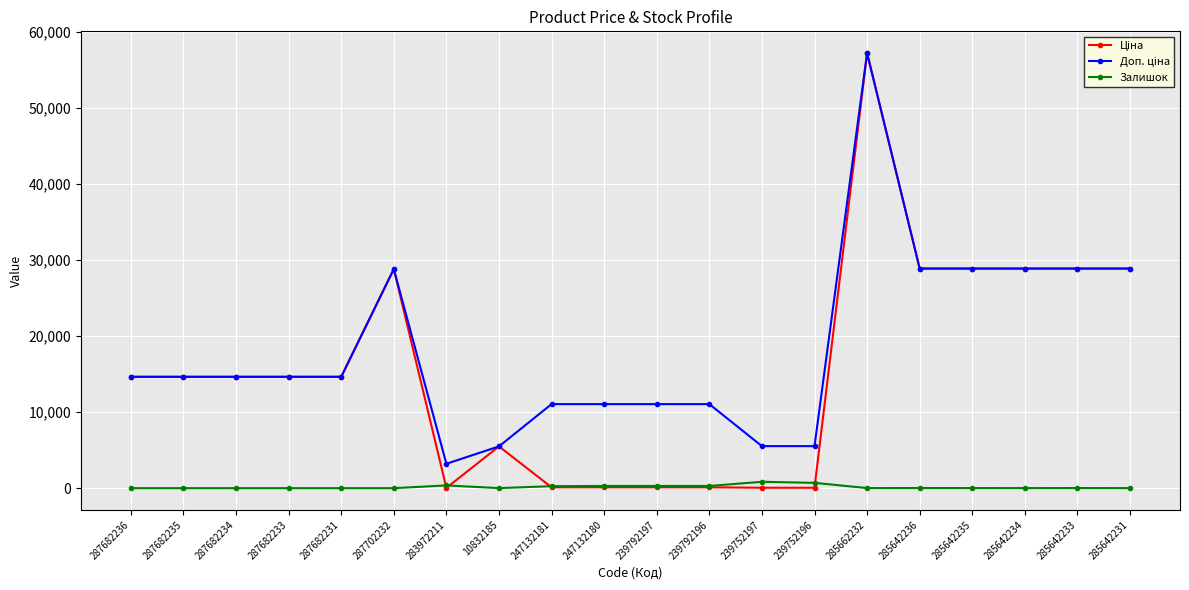

True or false: Залишок has a value of 9.0 at 285642231.

True